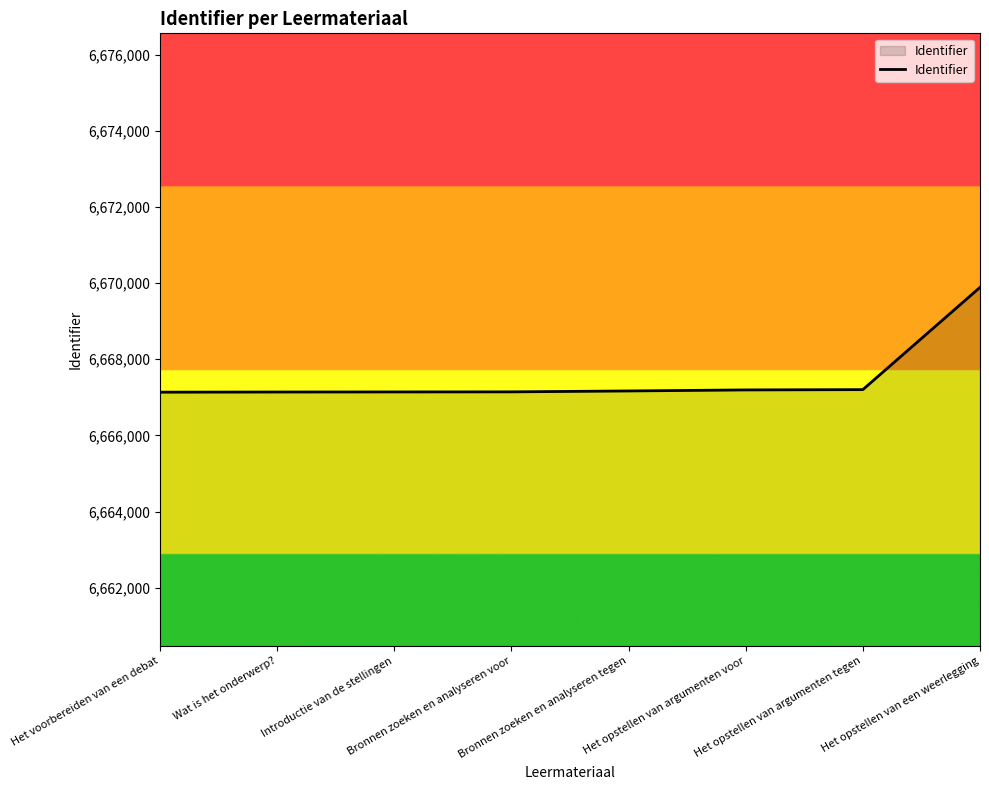

What is the average value?

6667501